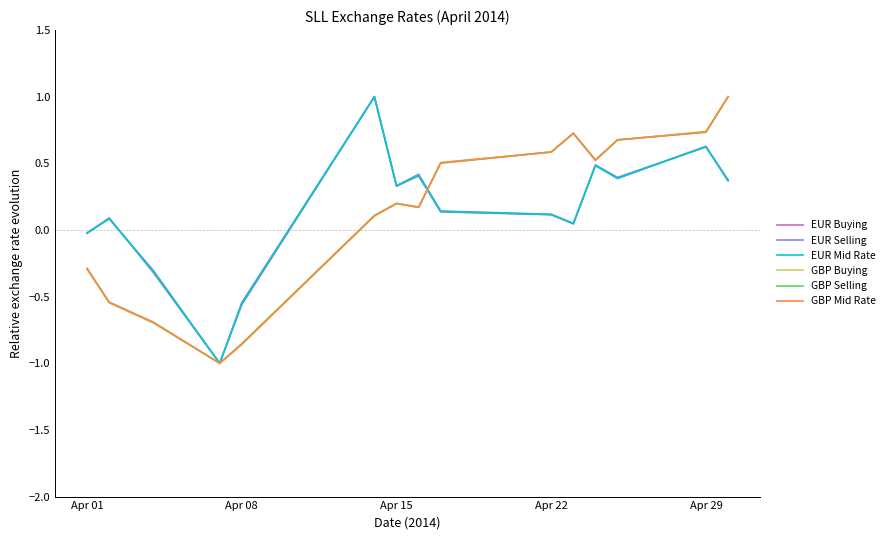

What are all the series names shown in the legend?

EUR Buying, EUR Selling, EUR Mid Rate, GBP Buying, GBP Selling, GBP Mid Rate